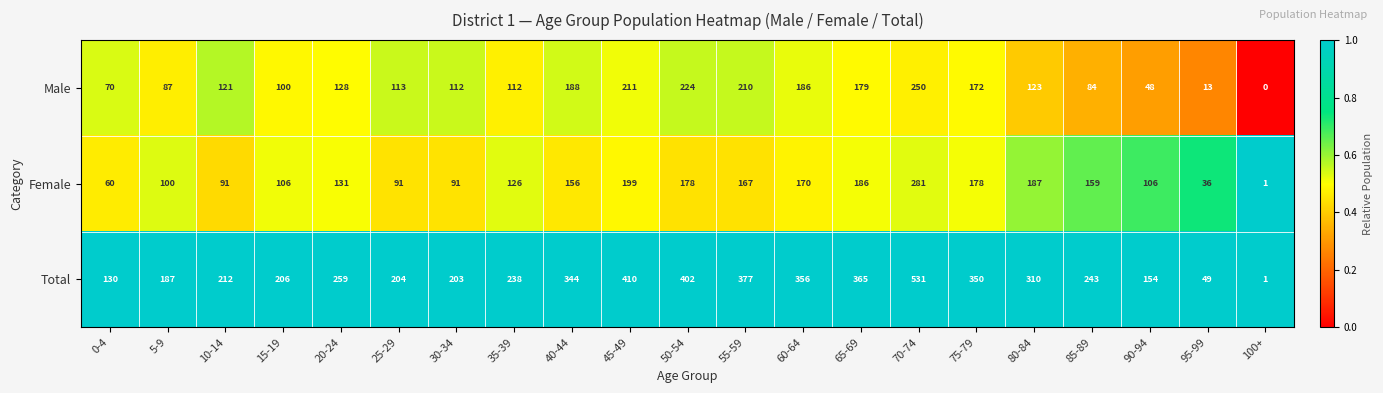

Which series changed the most between 30-34 and 85-89?

Female